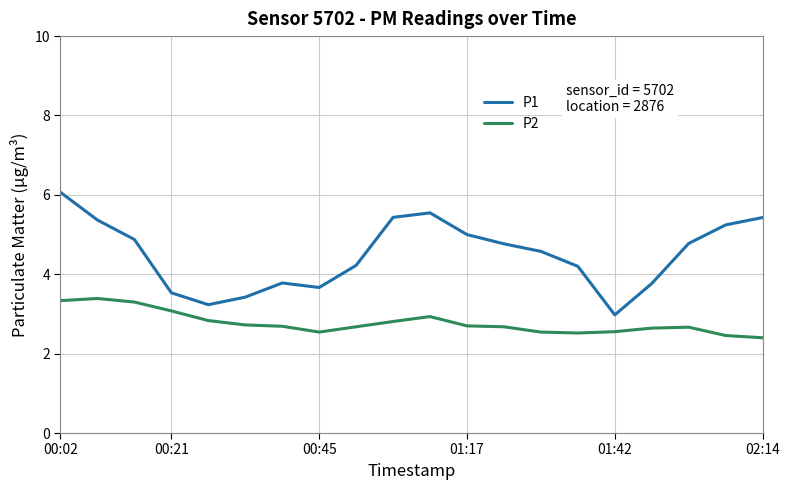

True or false: P2 and P1 cross at least once.

False